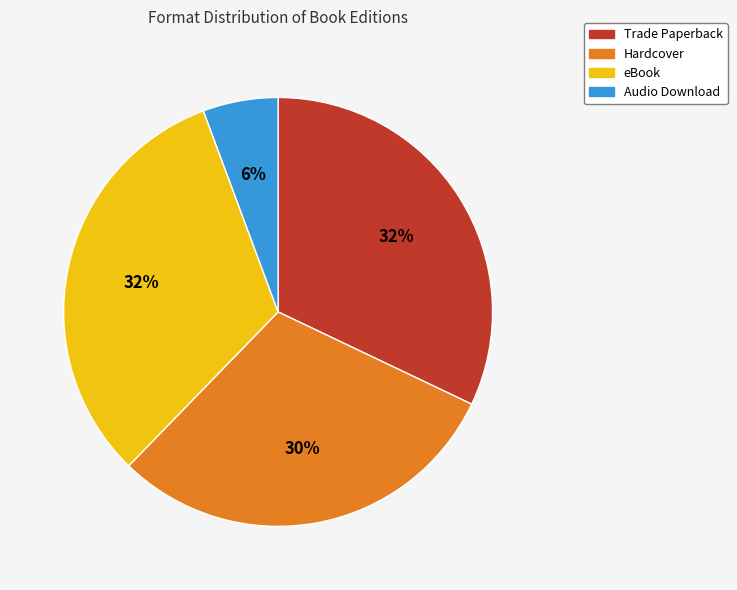

Is there a majority slice in this chart?

No